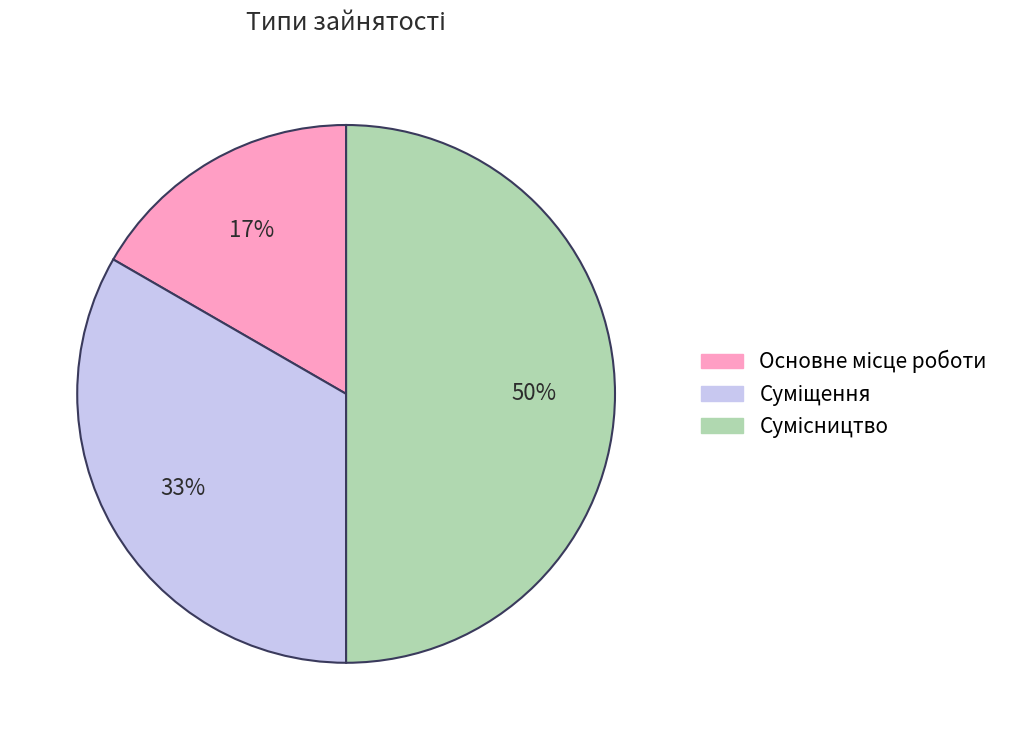

To the nearest percent, what is the difference between the largest and smallest slice percentages?

33%